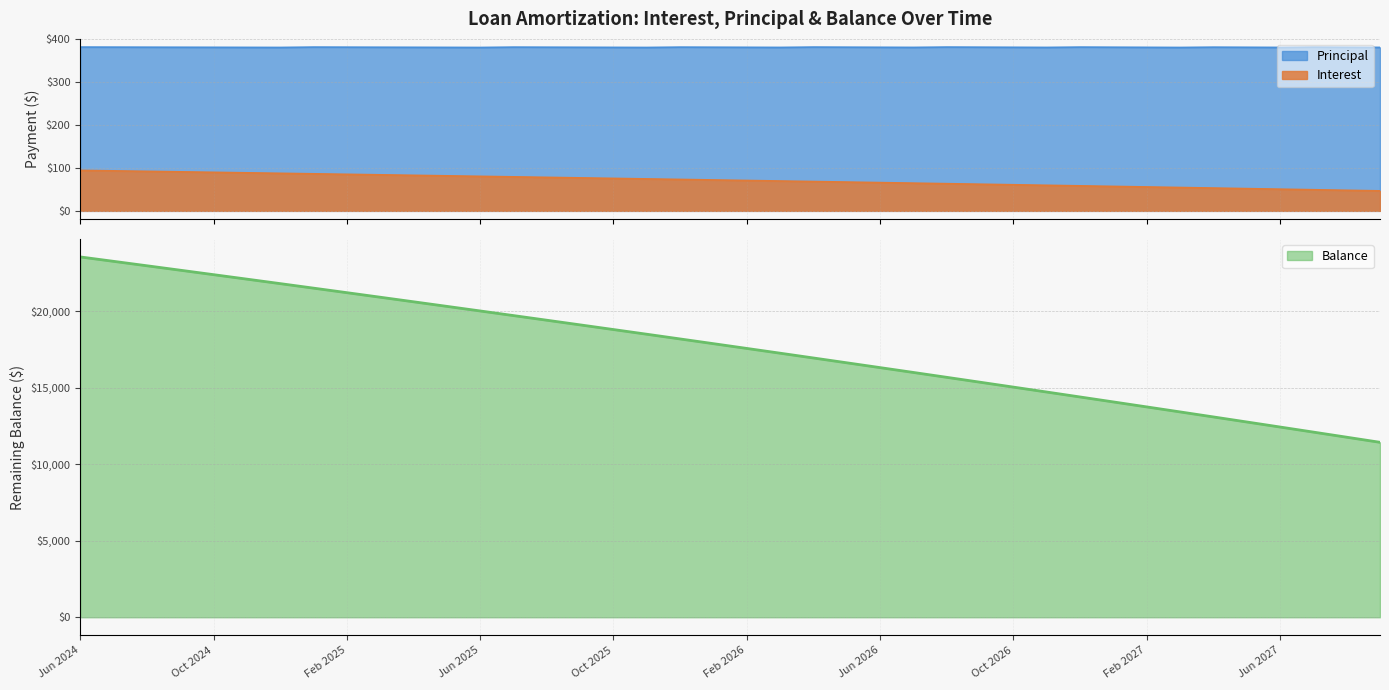

Which category has the highest value across all series?

Jun 2024